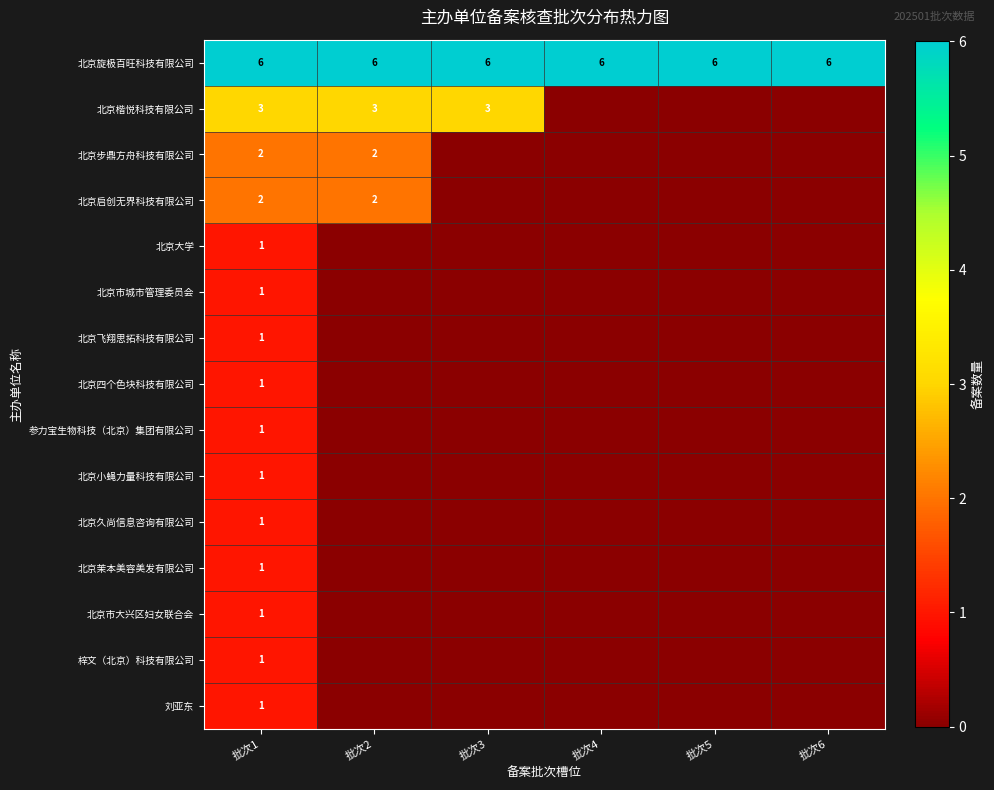

What is the total value across all series at 批次1?

24